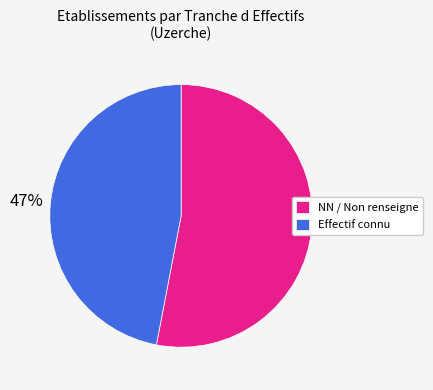

The Effectif connu slice represents 54% of the pie. True or false?

False